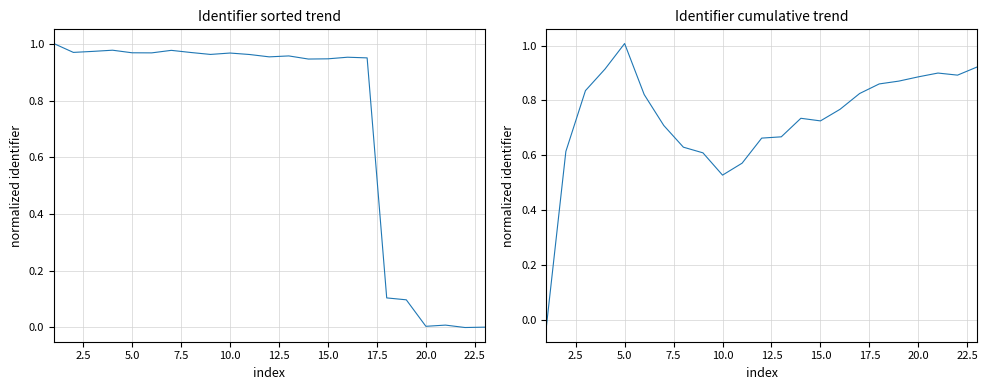

True or false: Identifier (eval) has a value of 1.0 at 5.0.

True